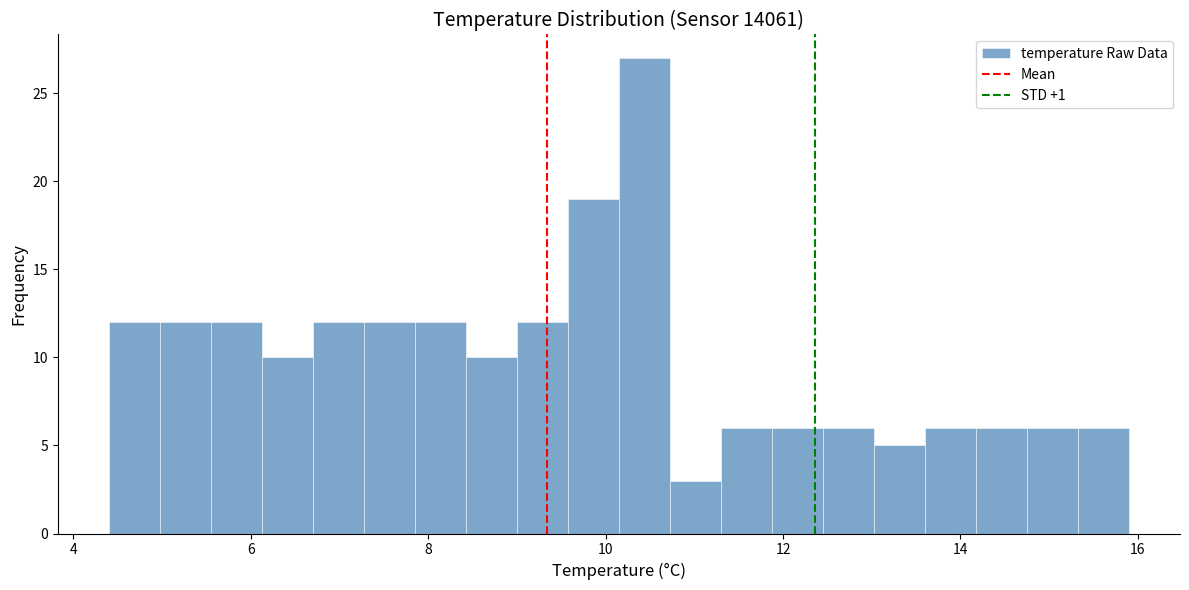

Read against the x-axis, roughly where is the centre of the tallest bar?

10.4